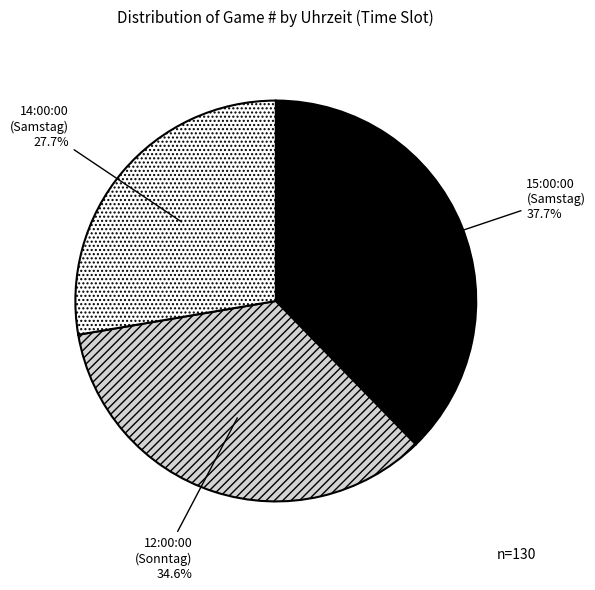

To the nearest percent, what is the difference between the largest and smallest slice percentages?

10%